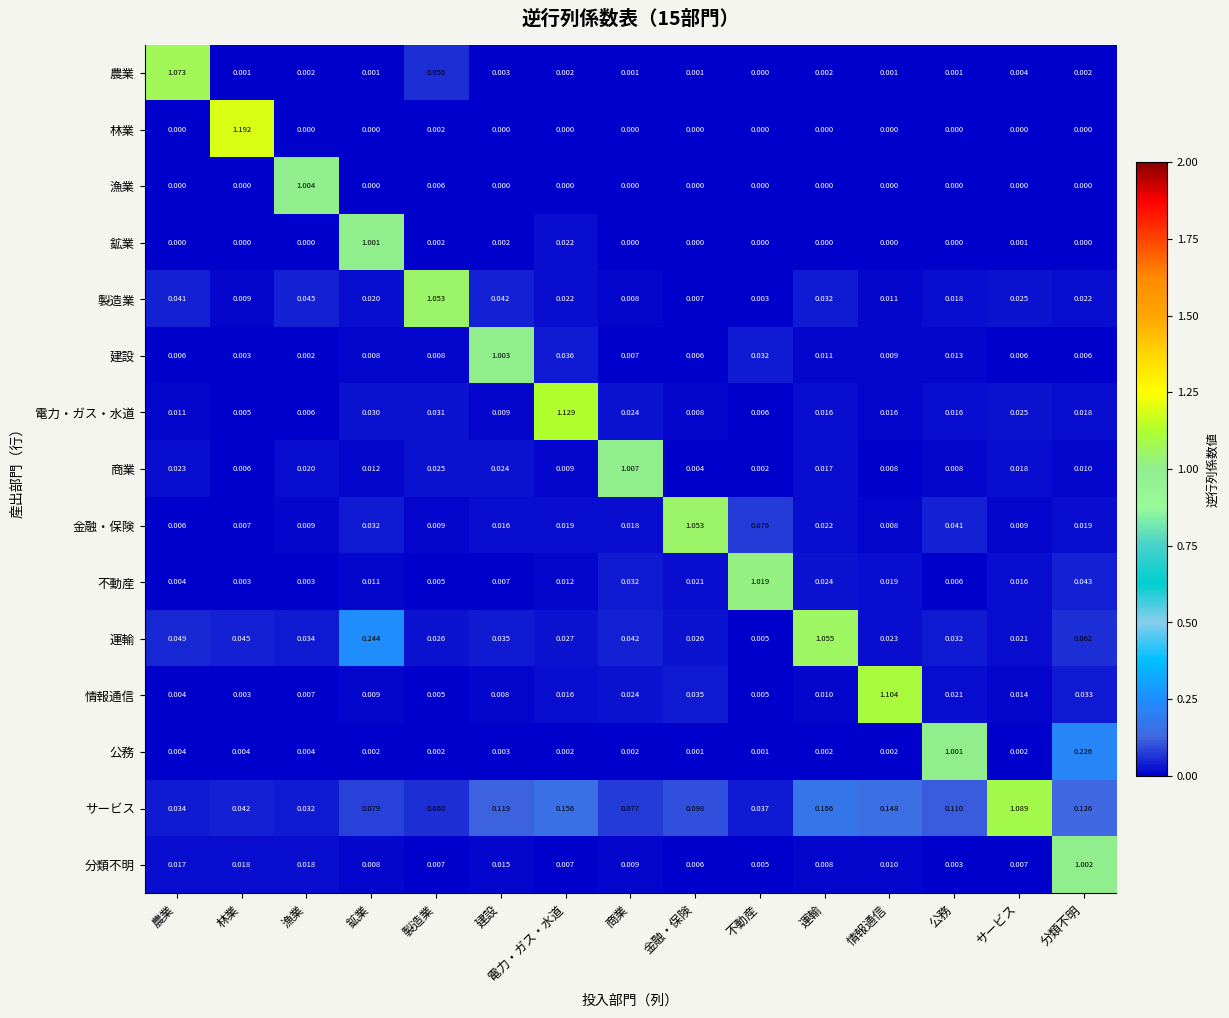

Which series has the largest range (max minus min)?

林業